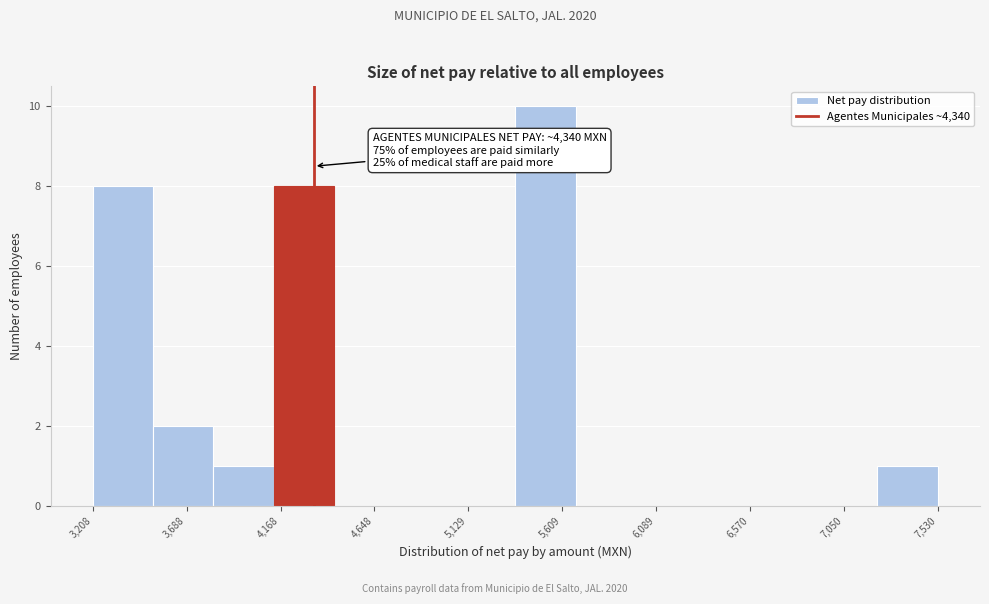

Over which range of the x-axis is the bar tallest?

5350 to 5700